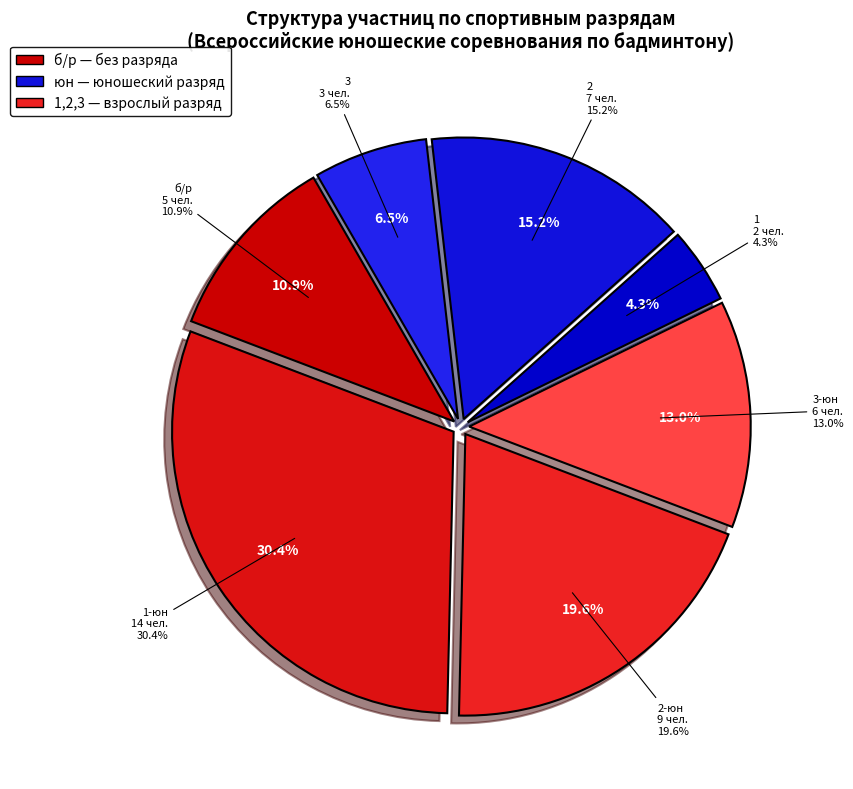

What percentage do 2 and 3-юн together represent?

28.3%